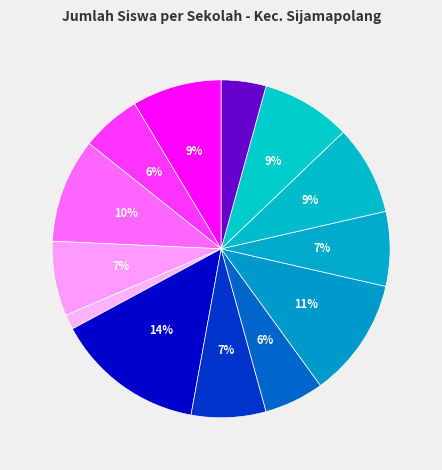

How many slices are in this pie chart?

13